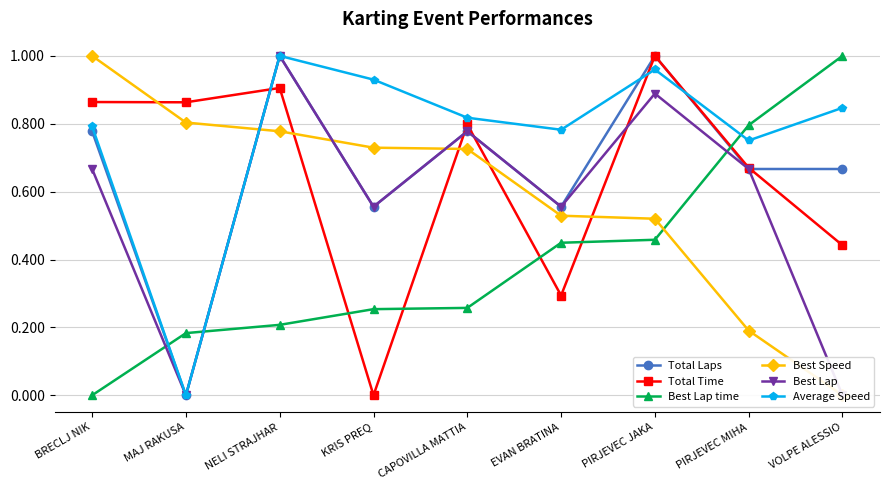

Rank the categories by Best Lap value from lowest to highest.

MAJ RAKUSA, VOLPE ALESSIO, KRIS PREQ, EVAN BRATINA, BRECLJ NIK, PIRJEVEC MIHA, CAPOVILLA MATTIA, PIRJEVEC JAKA, NELI STRAJHAR